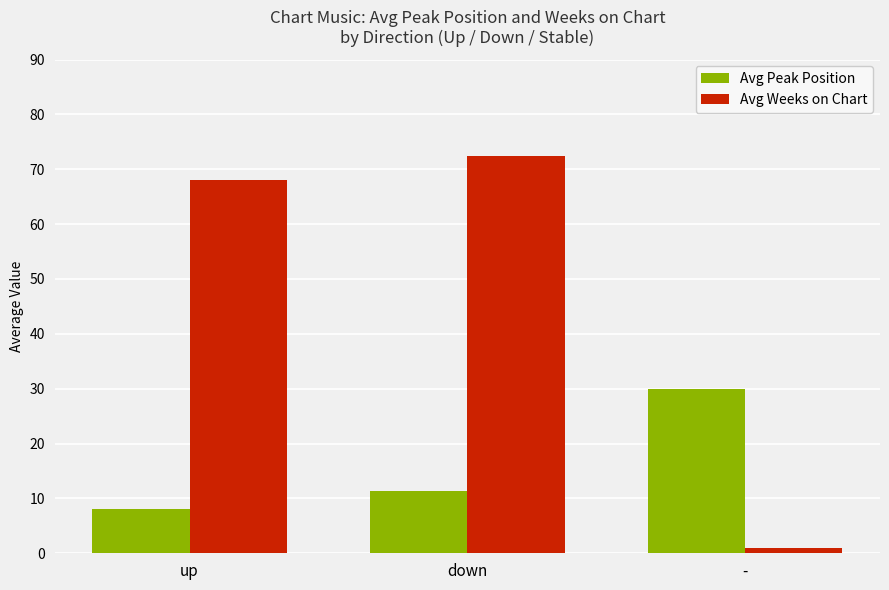

Does the chart contain any negative values?

No